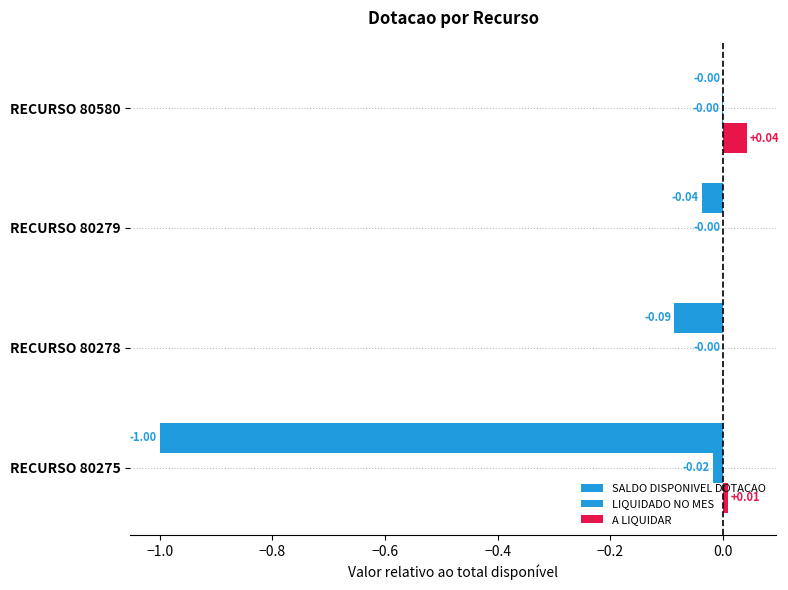

Reading left to right, list all the values displayed in this chart.

SALDO DISPONIVEL DOTACAO: -1.0	-0.1	-0.0	0.0
LIQUIDADO NO MES: -0.0	0.0	0.0	-0.0
A LIQUIDAR: 0.0	0.0	0.0	0.0